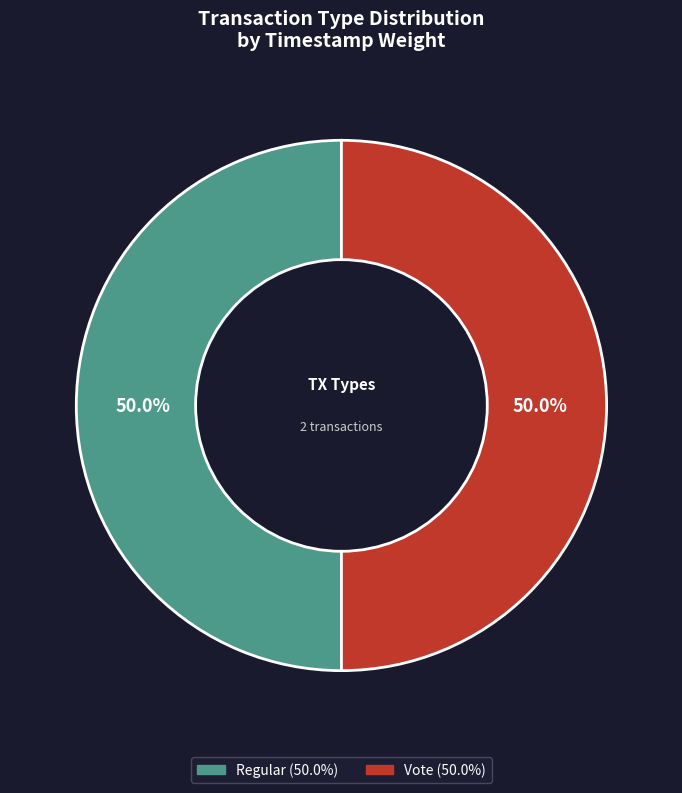

What is the ratio of the value at Regular to the value at Vote?

1.0